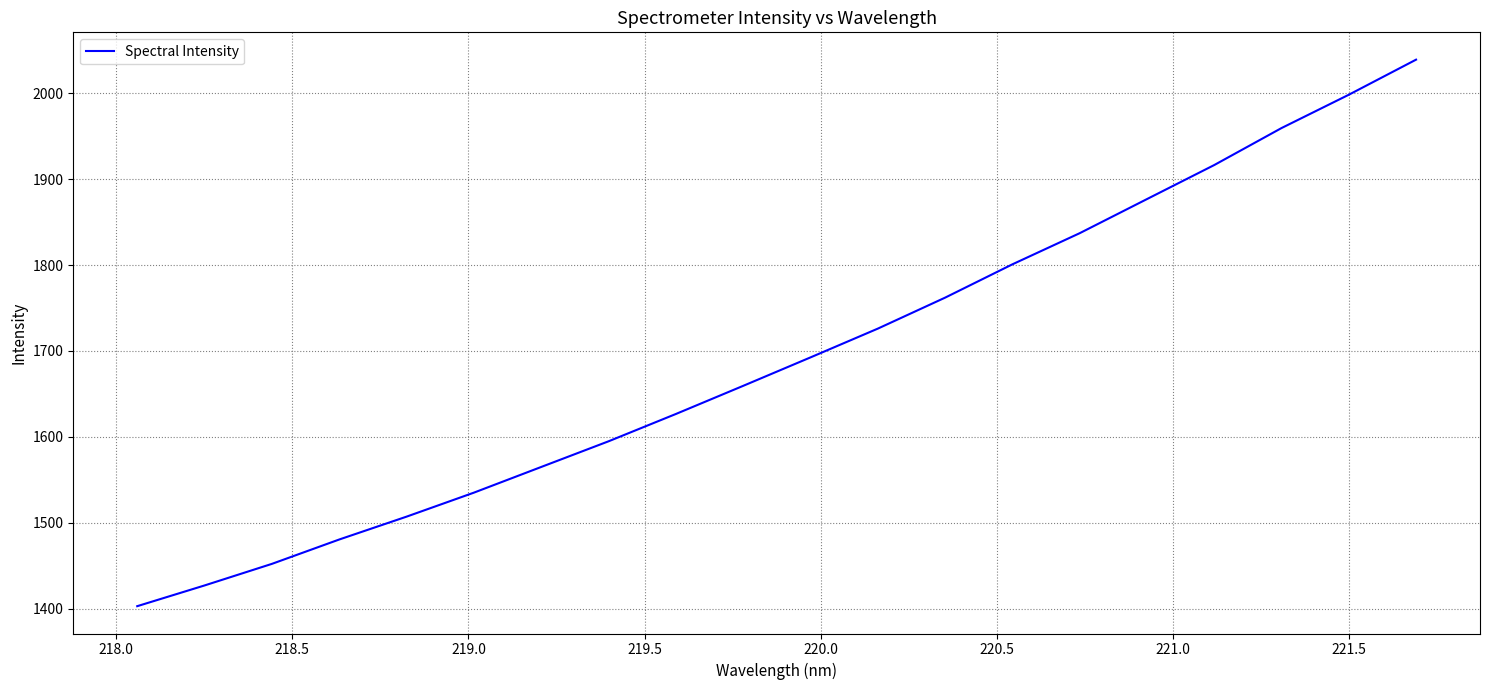

What is the minimum value shown in the chart?

1403.1